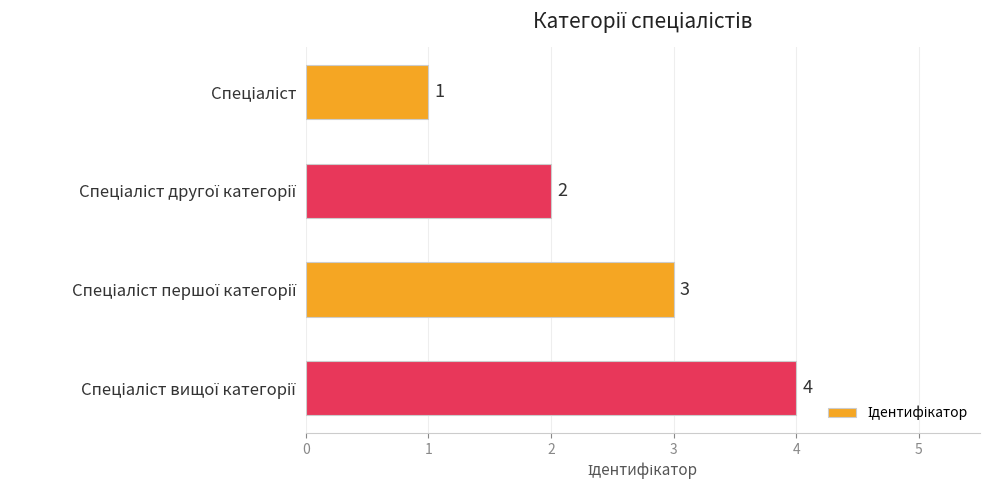

What is the difference between the maximum and minimum values?

3